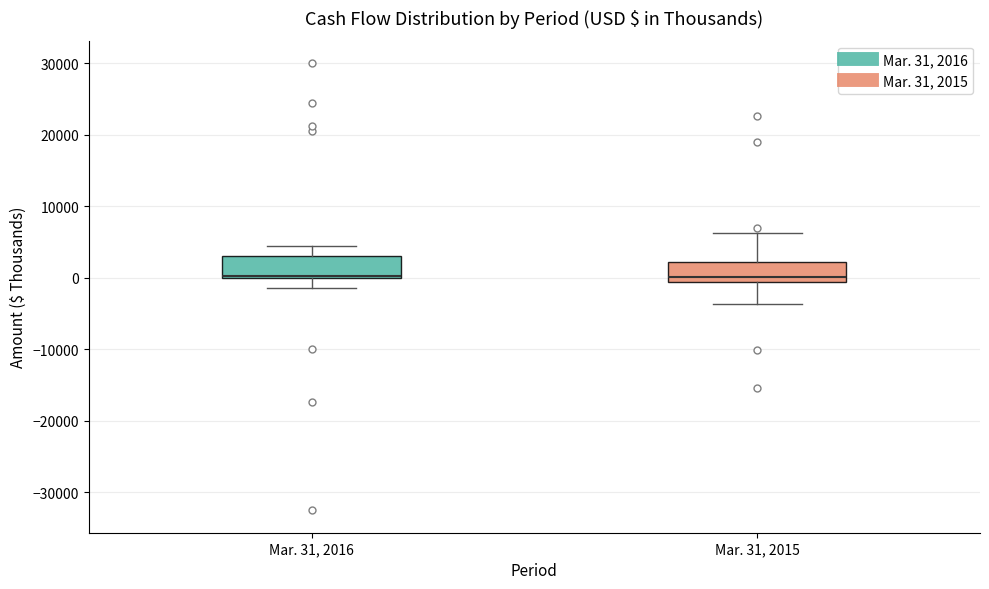

Where does the lower whisker of the box for Mar. 31, 2015 end on the y-axis? The values are not printed on the chart, so give them approximately, as read against the axis.

-4000